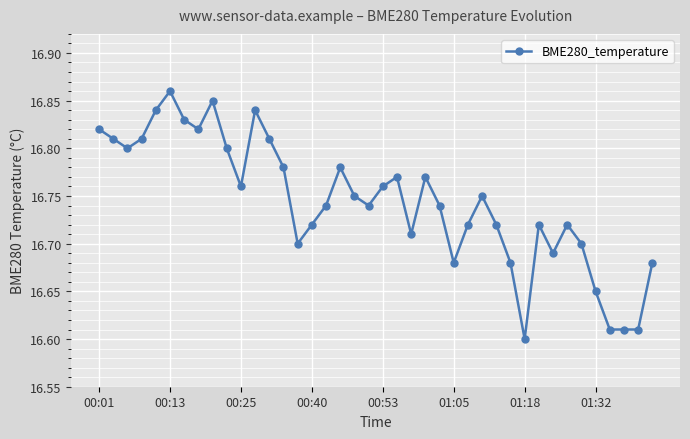

What is the sum of all values?

669.8